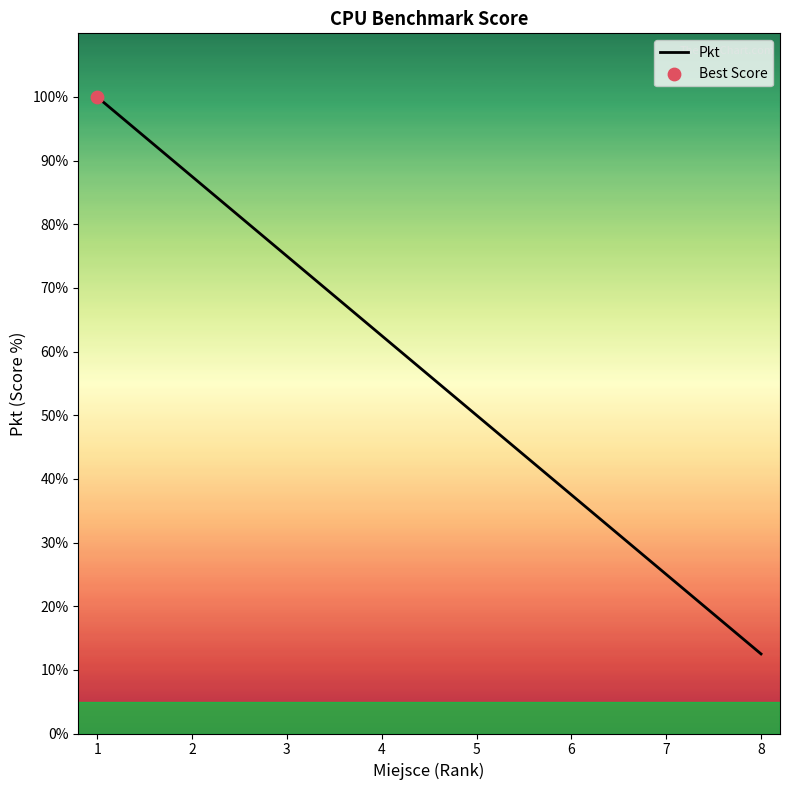

Which has a higher value, 4 or 8?

4